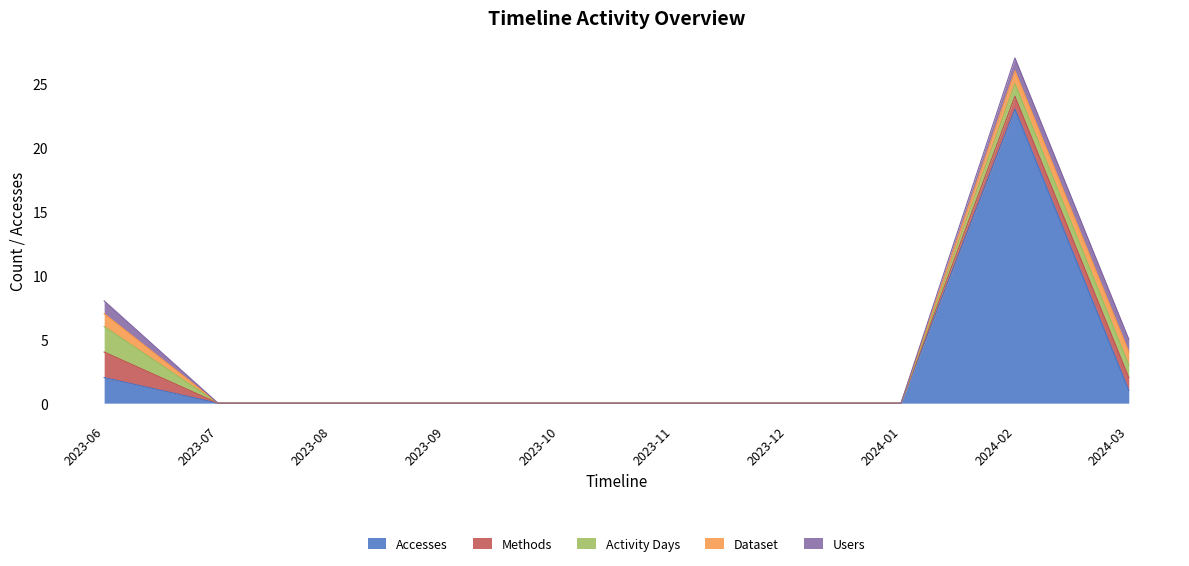

What is the label of the 3rd point from the right?

2024-01